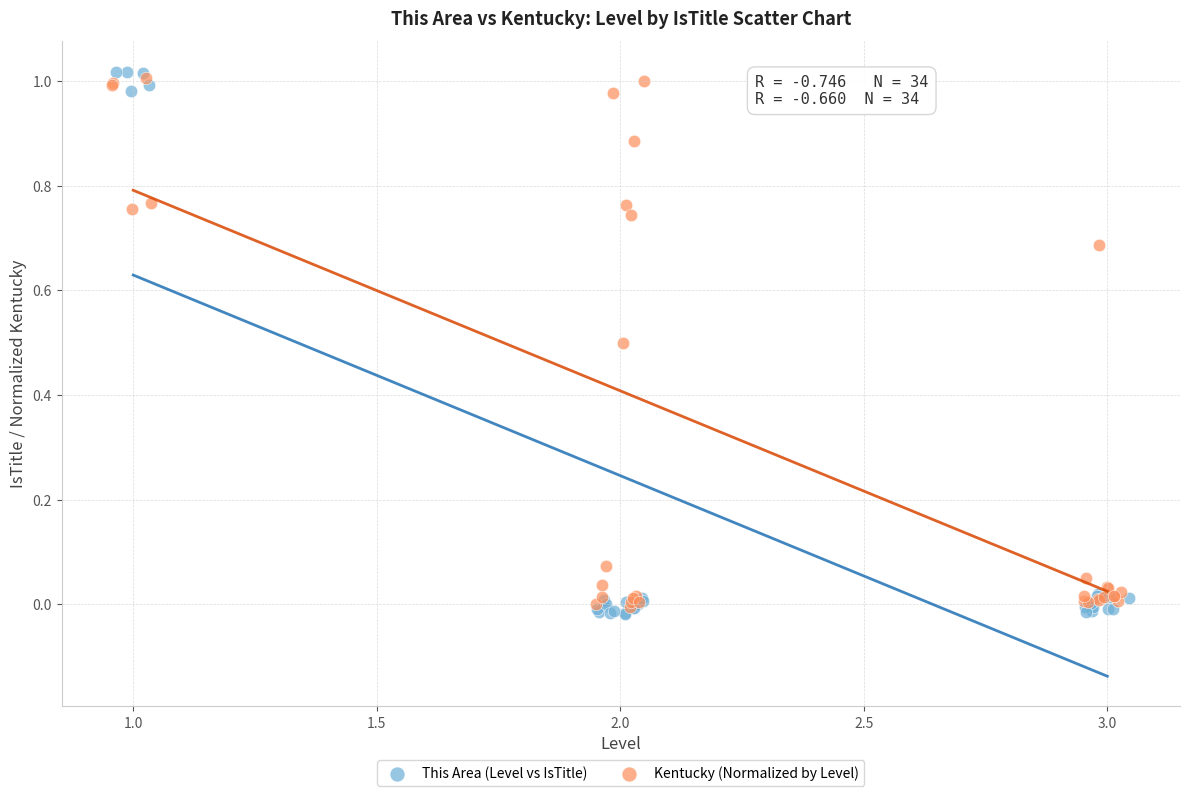

What are all the series names shown in the legend?

This Area (Level vs IsTitle), Kentucky (Normalized by Level)